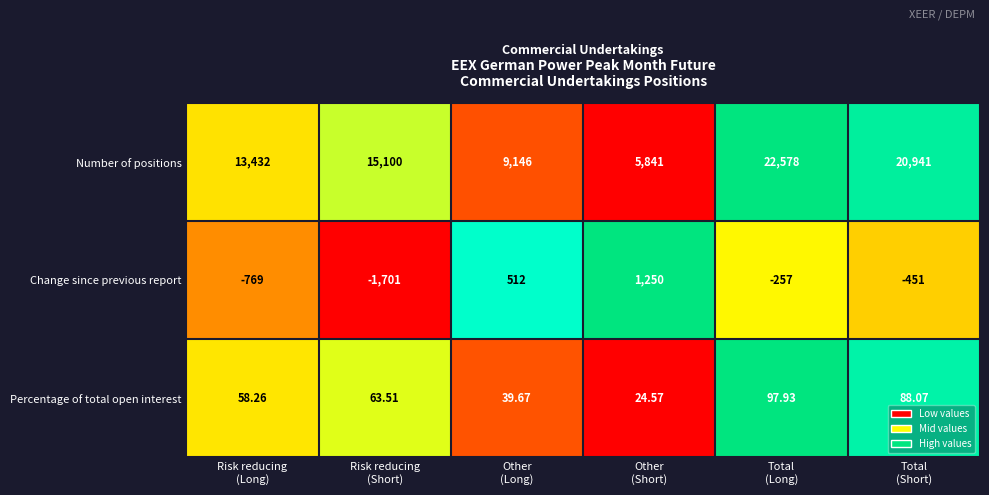

Which series has the widest spread of values?

Number of positions